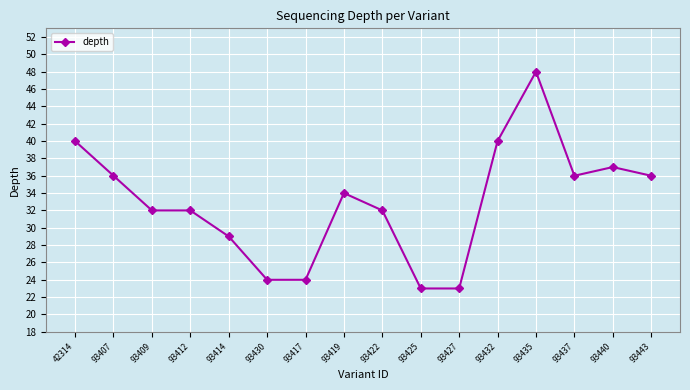

At which label does the data first exceed 34?

42314